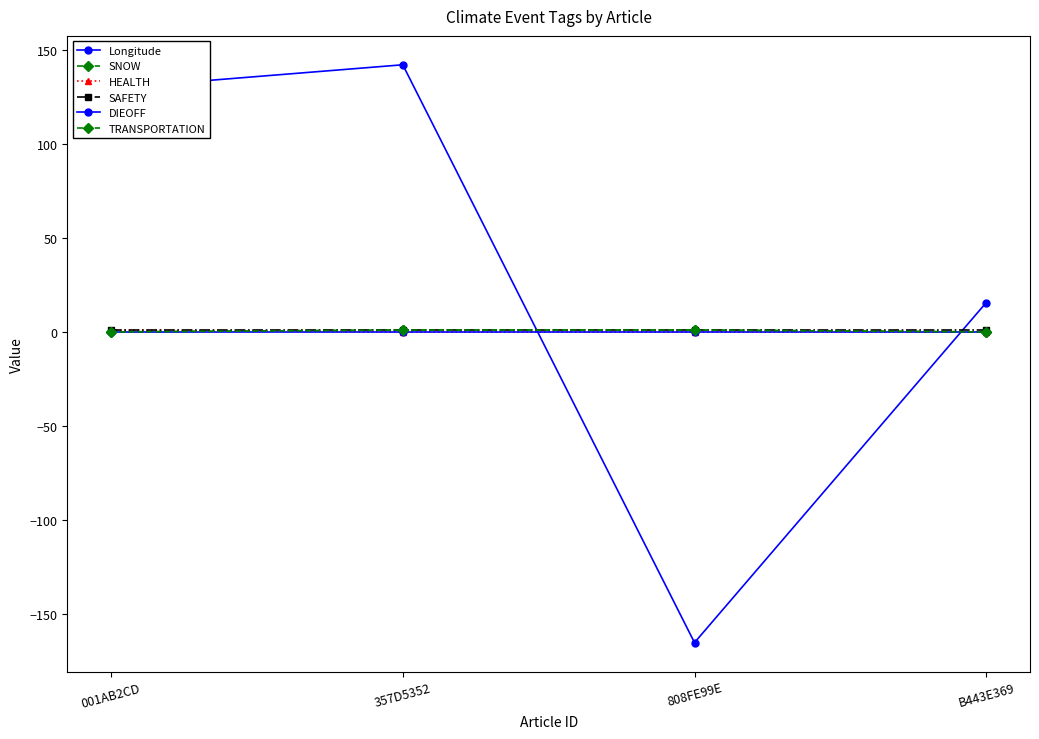

Does the chart display data point markers on the line(s)?

Yes